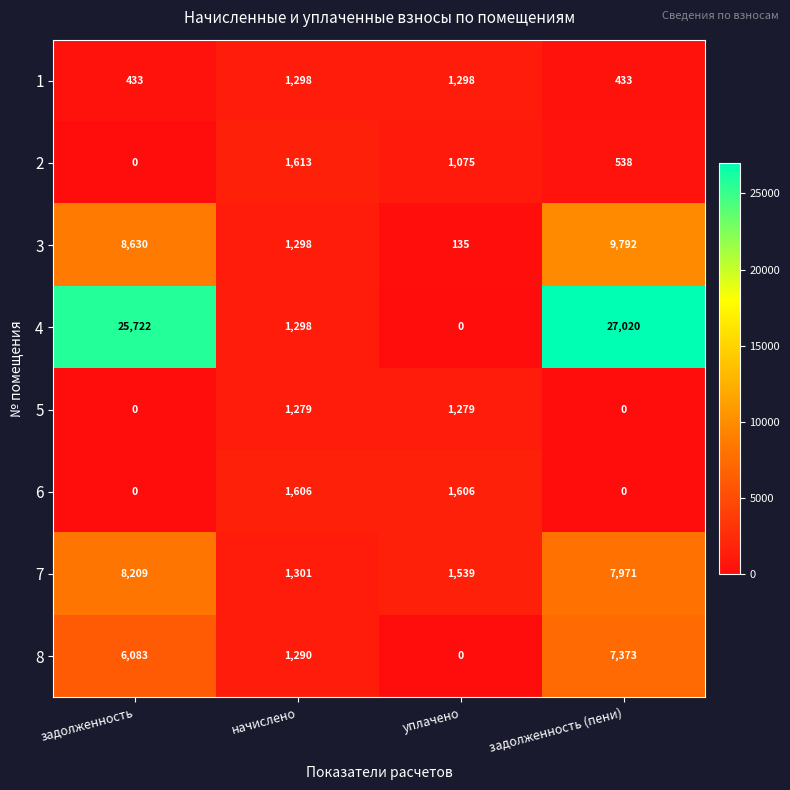

Rank the categories by 7 value from lowest to highest.

начислено, уплачено, задолженность (пени), задолженность